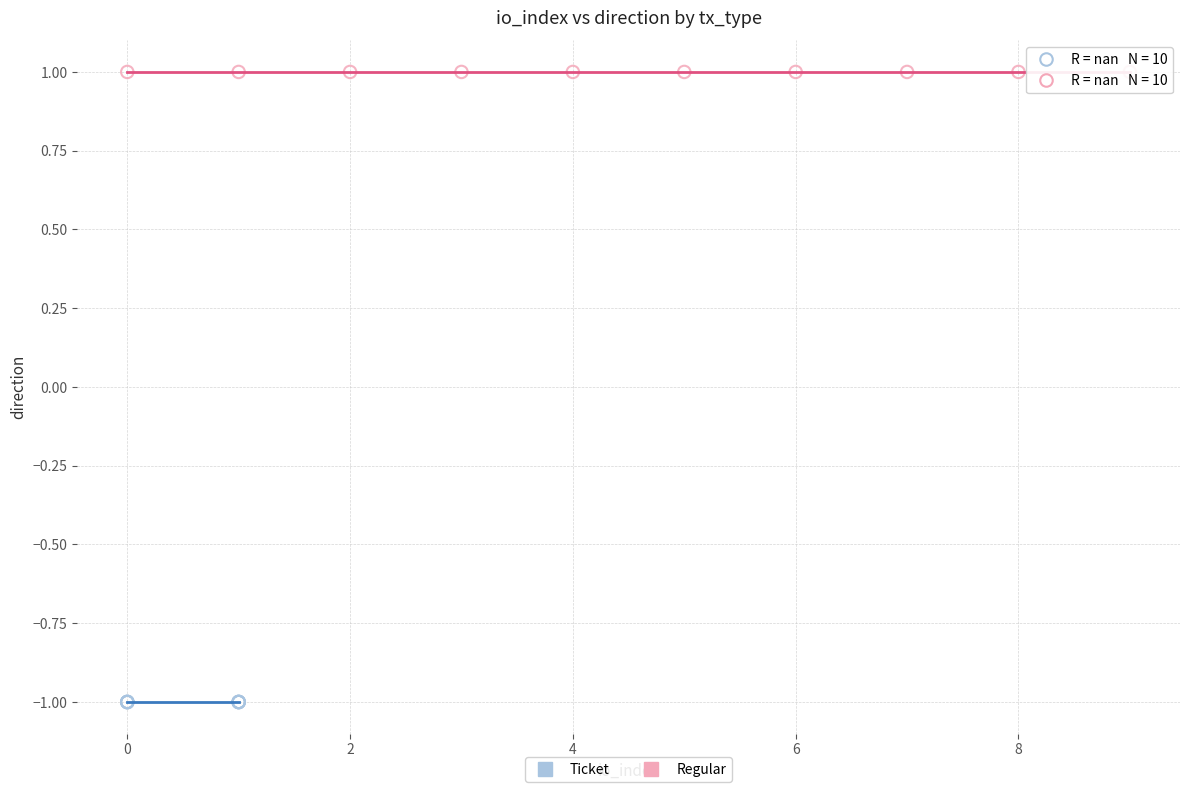

Which series reaches the maximum Y coordinate?

Regular